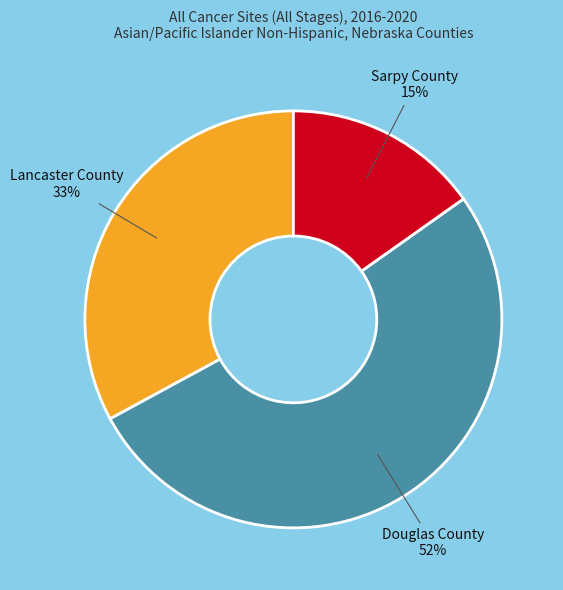

Rank the categories by value from highest to lowest.

Douglas County, Lancaster County, Sarpy County